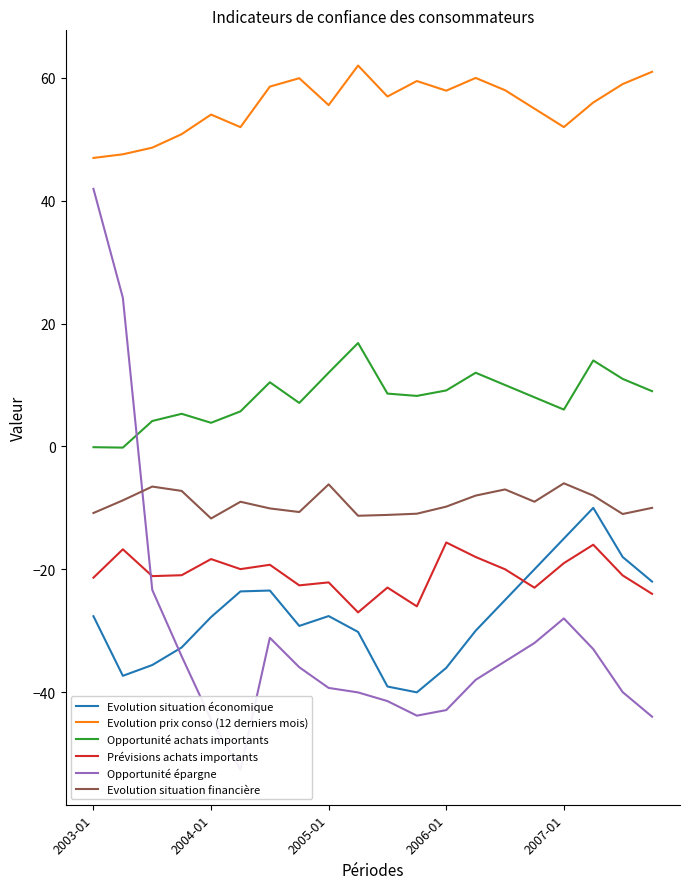

What is the lowest value of the Evolution situation financière series?

-11.7